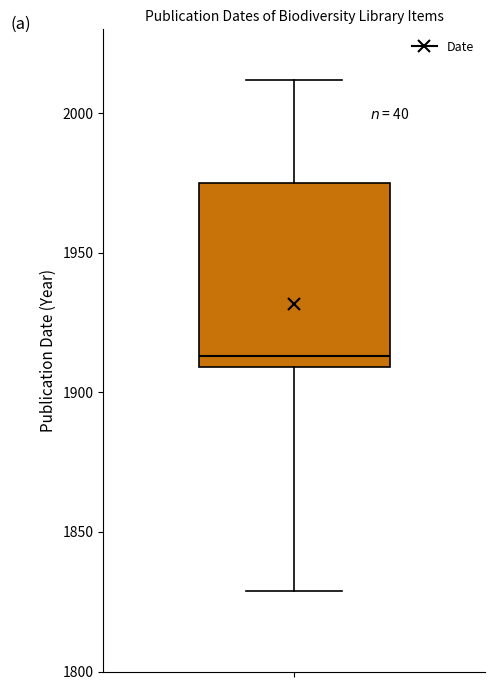

Transcribe this box plot: give where the median line is, the range the box spans, and where the two whiskers end, as read against the y-axis. The values are not printed on the chart, so give them approximately, as read against the axis.

median 1915, box 1910 to 1975, whiskers 1830 to 2010